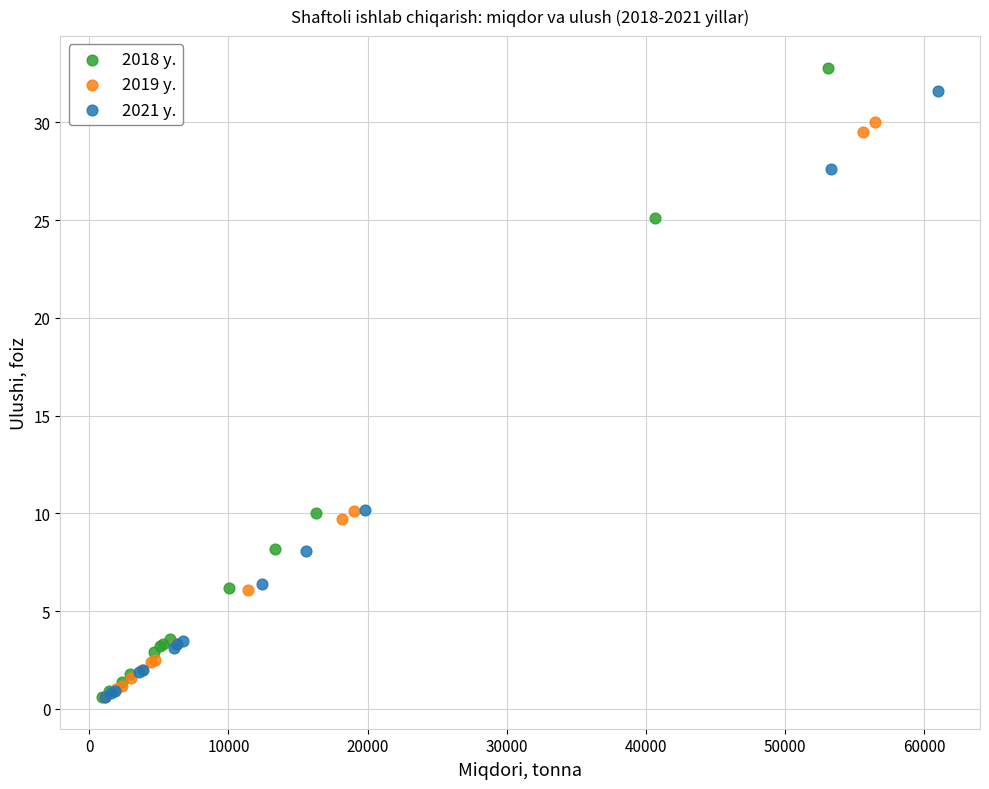

Which series has the widest spread of Y values?

2018 y.